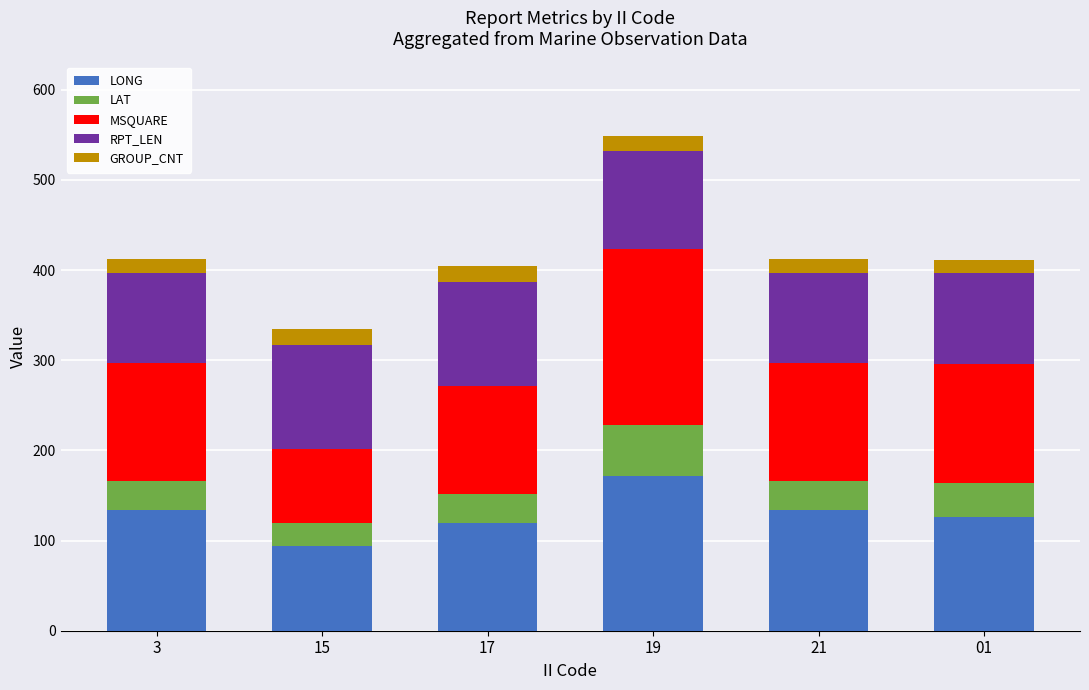

What is the maximum value for LONG?

172.1